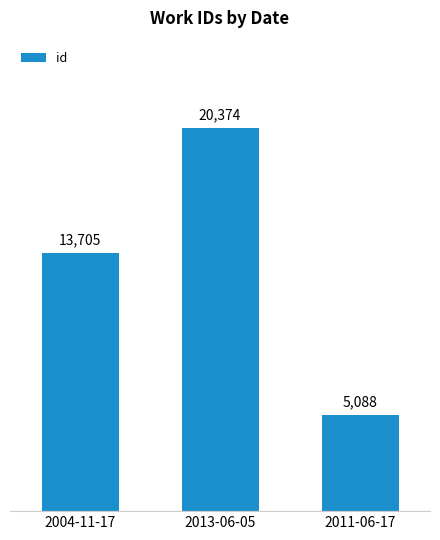

What is the sum of the values at 2011-06-17 and 2013-06-05?

25462